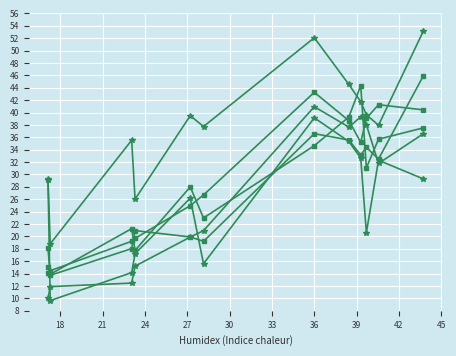

What is the greatest value displayed?

53.1